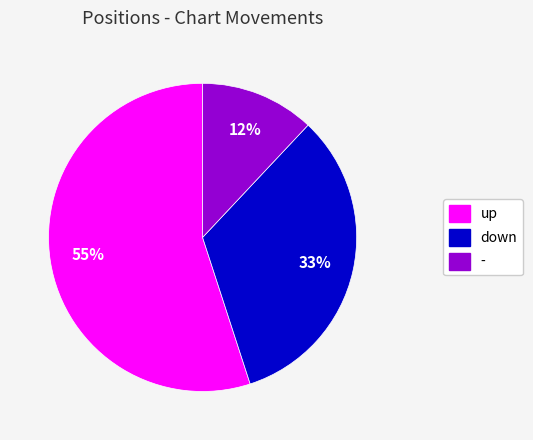

Rank the categories by value from highest to lowest.

up, down, -